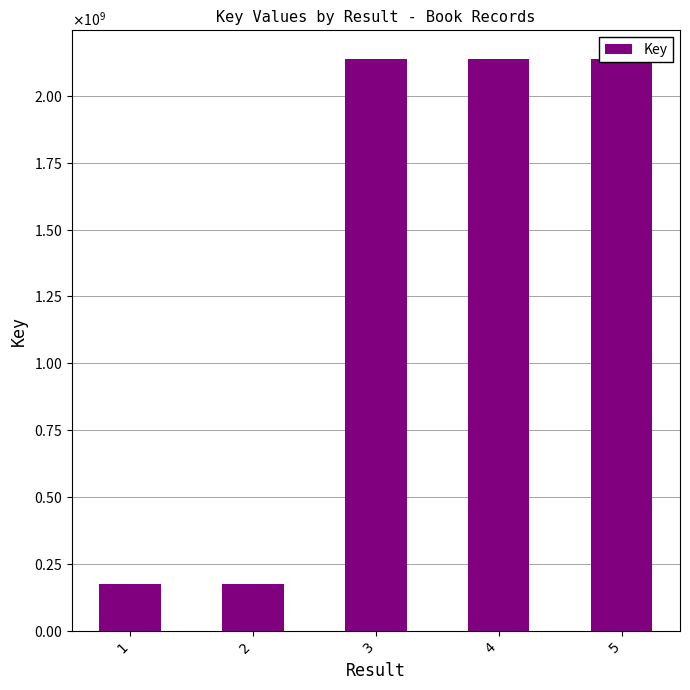

Are the bars horizontal?

No